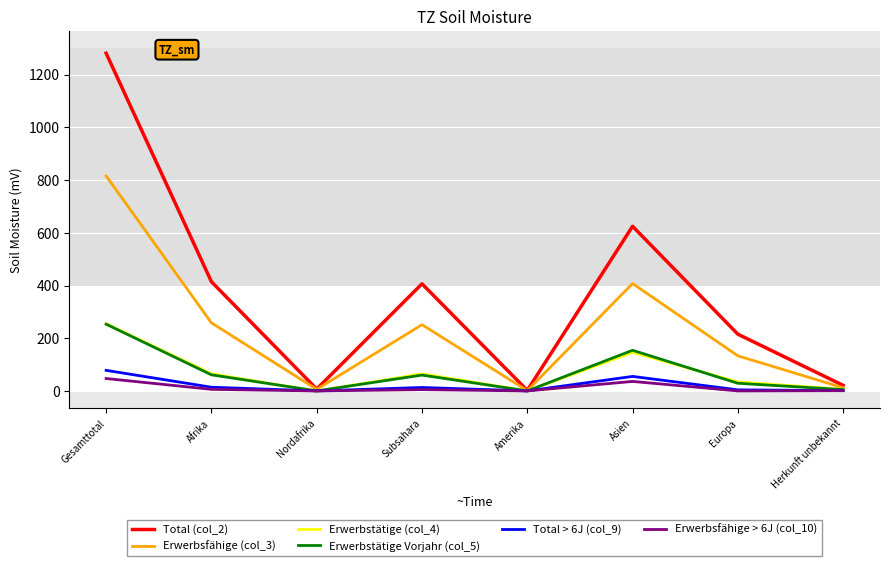

True or false: Erwerbsfähige > 6J (col_10) has a value of 37 at Asien.

True